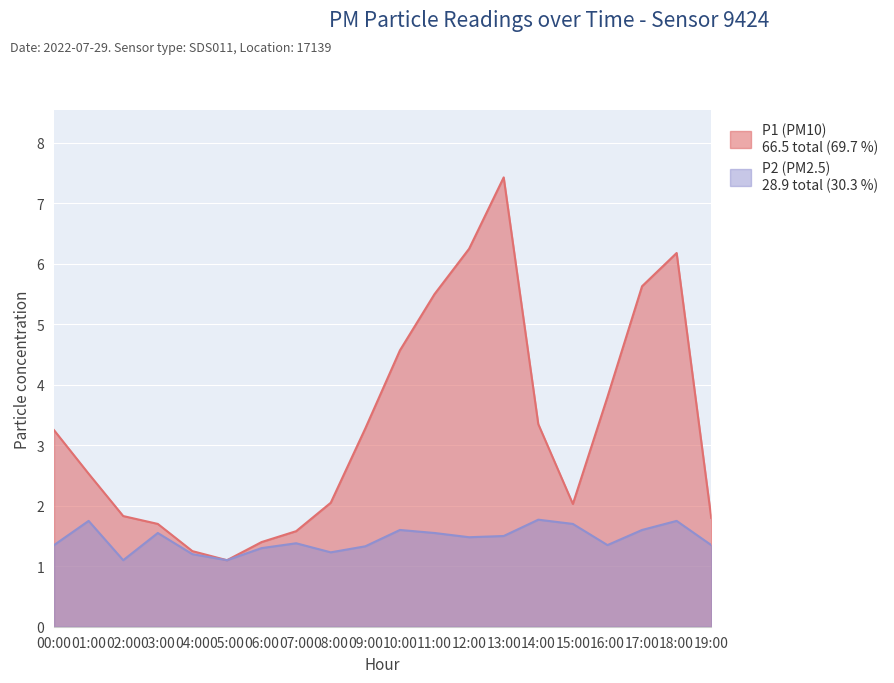

What position from the right is 06:00?

14